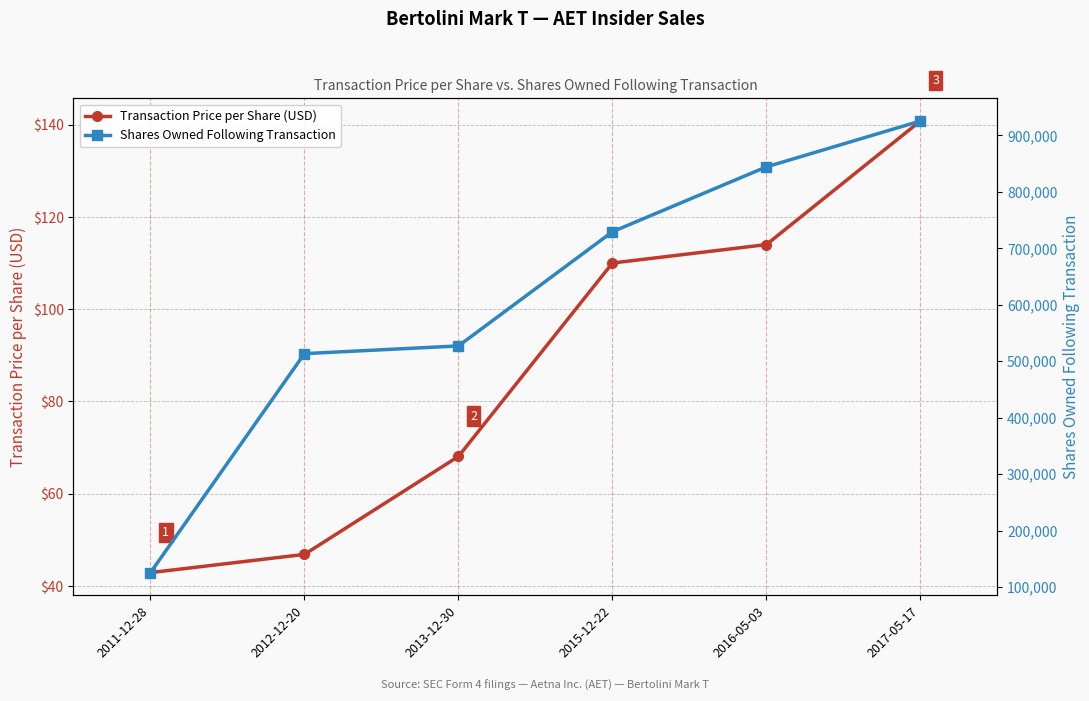

What is the label of the 4th point from the right?

2013-12-30